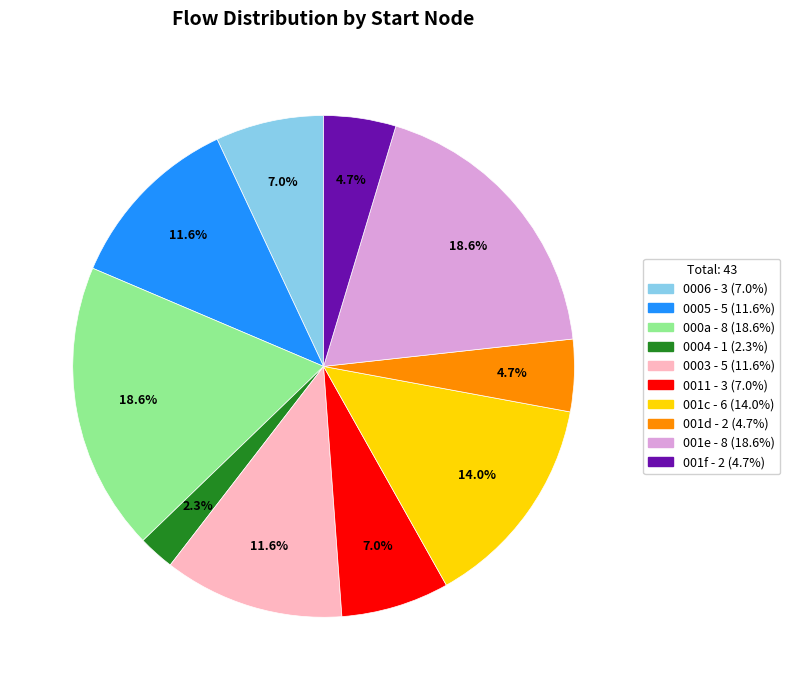

Does any single category account for the majority?

No